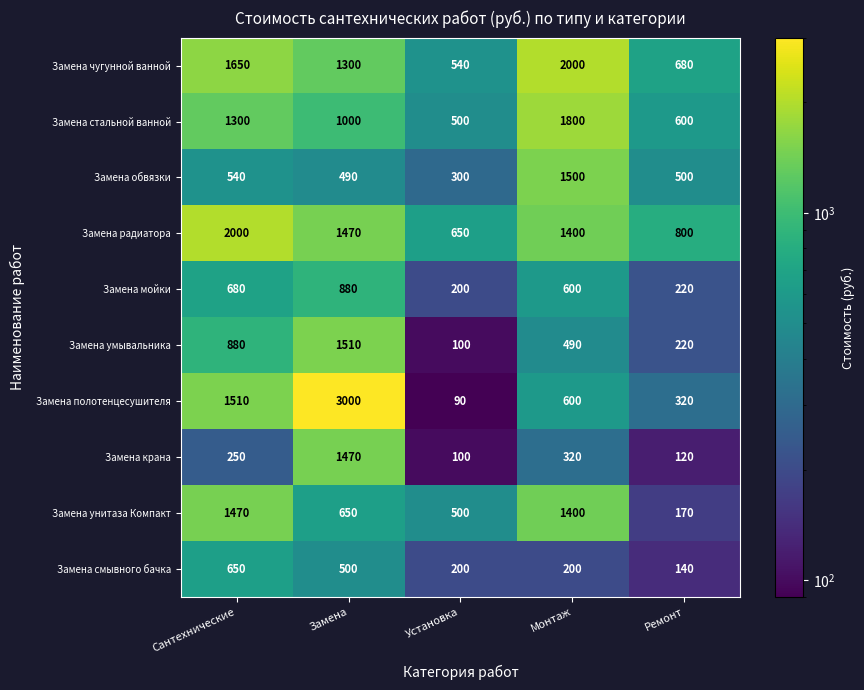

The Замена полотенцесушителя series shows 482 at Ремонт. True or false?

False